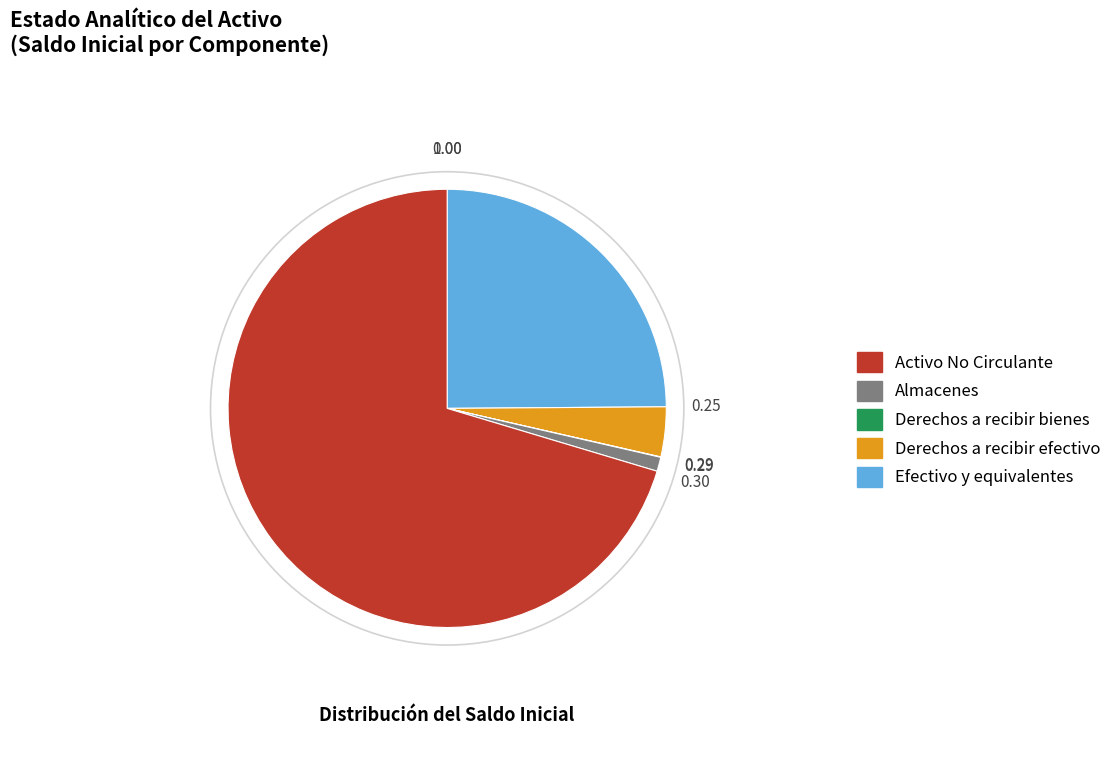

Does any single category account for the majority?

Yes